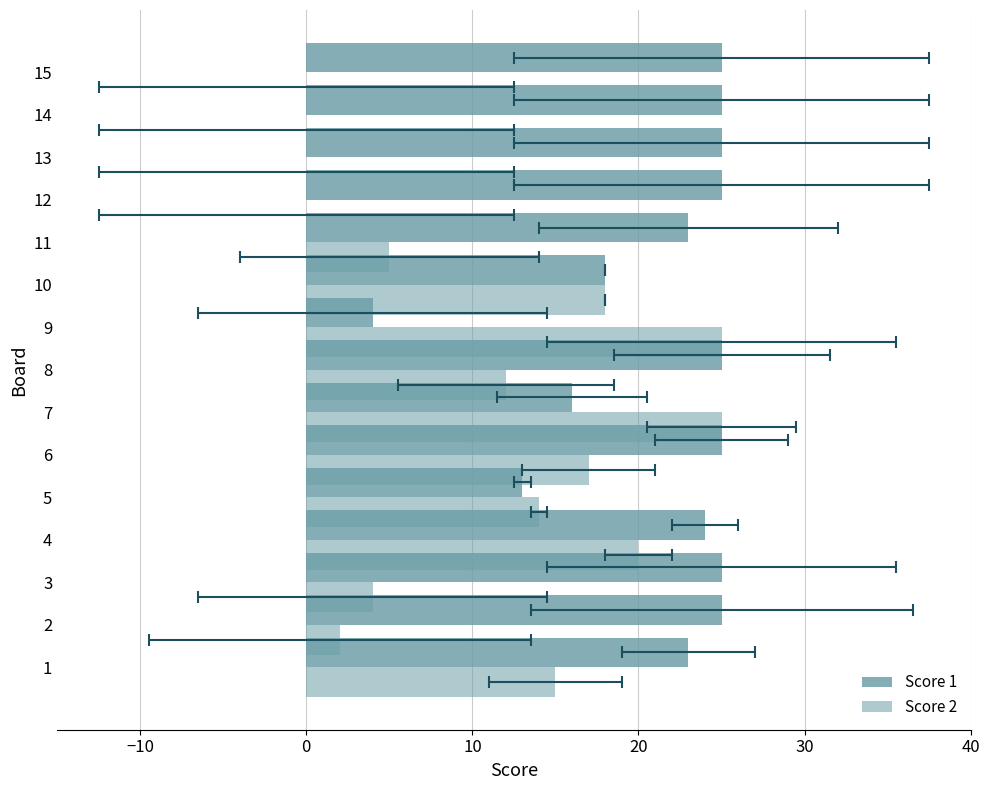

Are the bars horizontal?

Yes